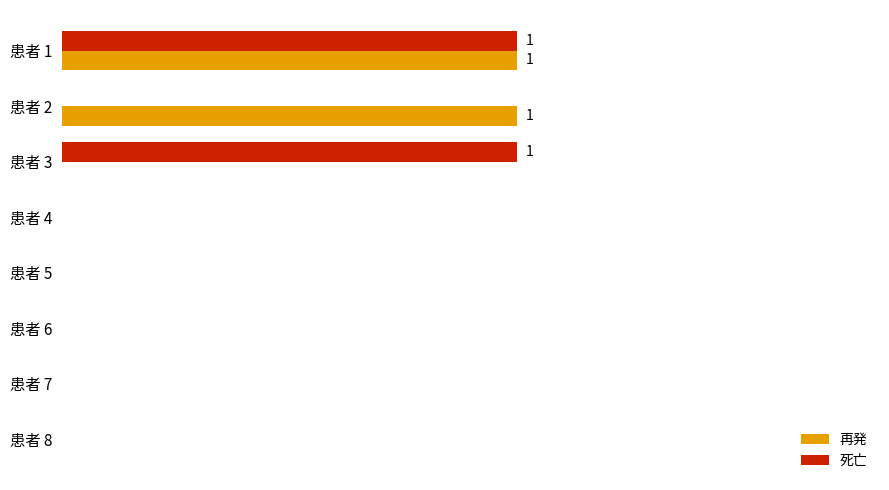

What are all the series names shown in the legend?

再発, 死亡